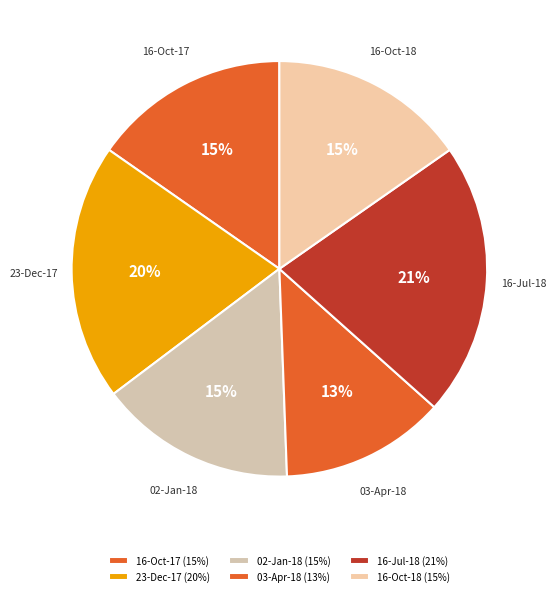

To the nearest percent, what is the combined percentage of 16-Oct-17 and 03-Apr-18?

28%